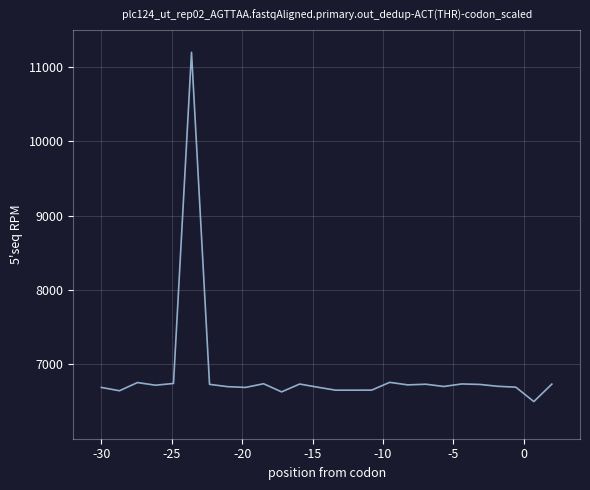

What is the minimum value shown in the chart?

6500.0